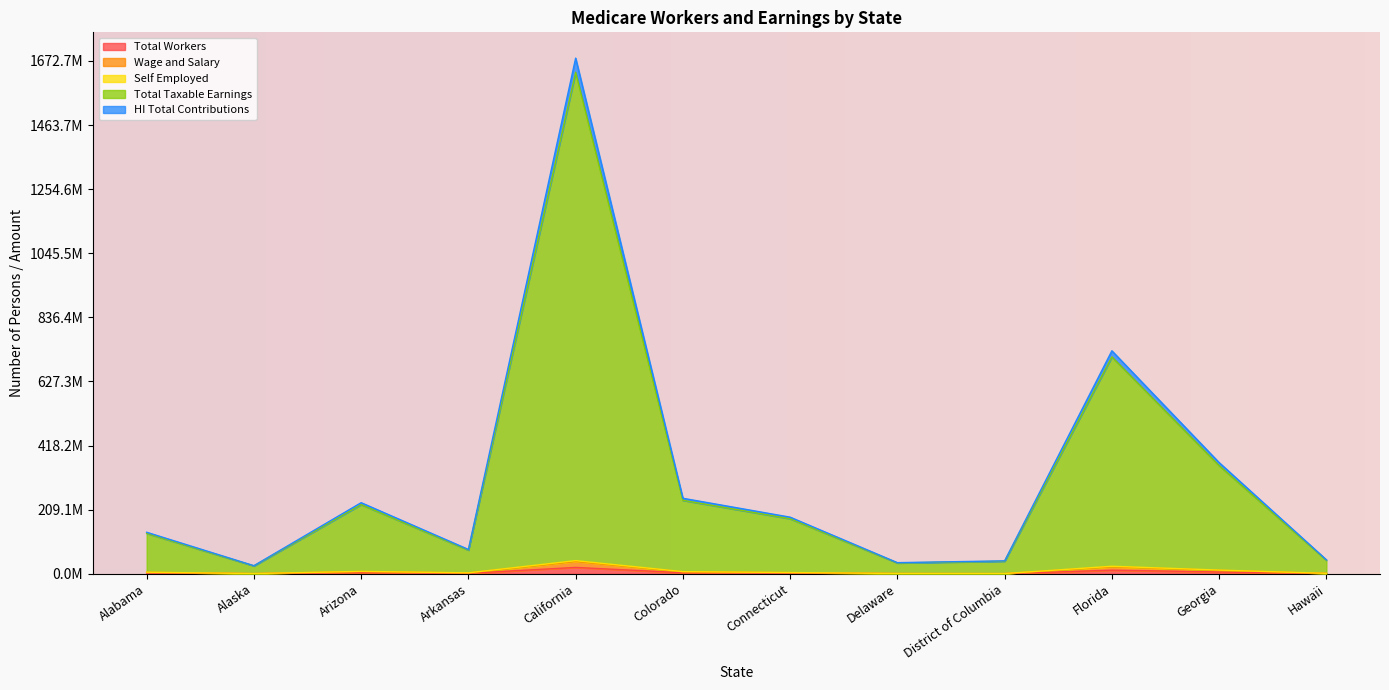

True or false: Total Workers has a value of 0.1 at Georgia.

False